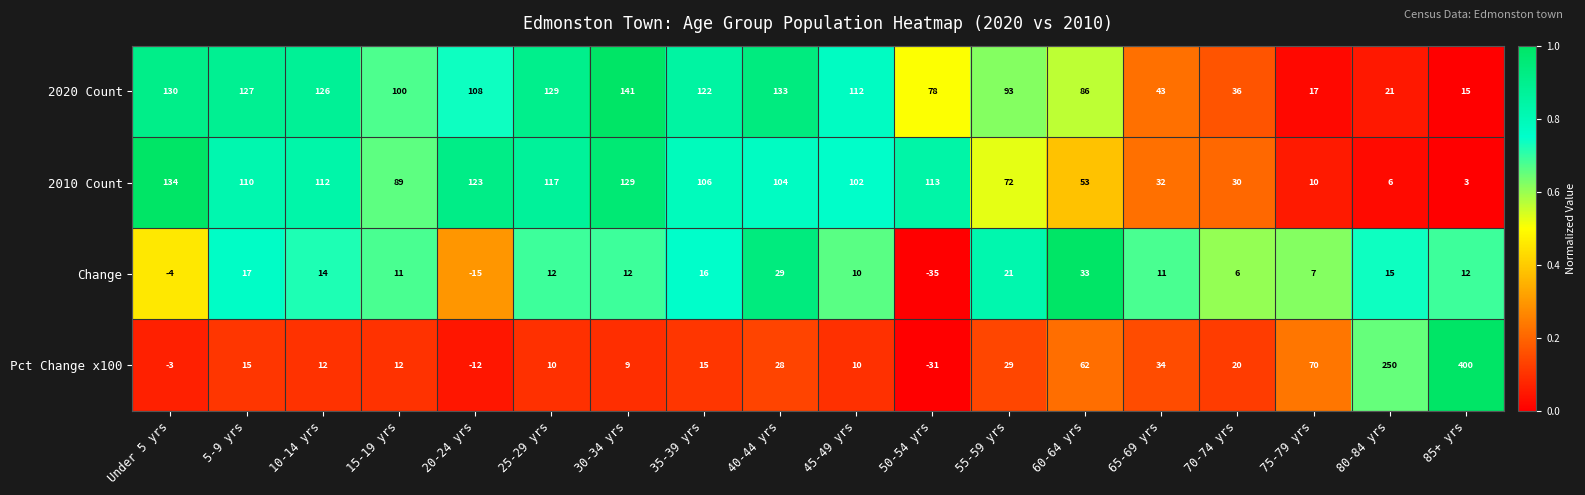

Where is Change nearest to the value -1?

Under 5 yrs